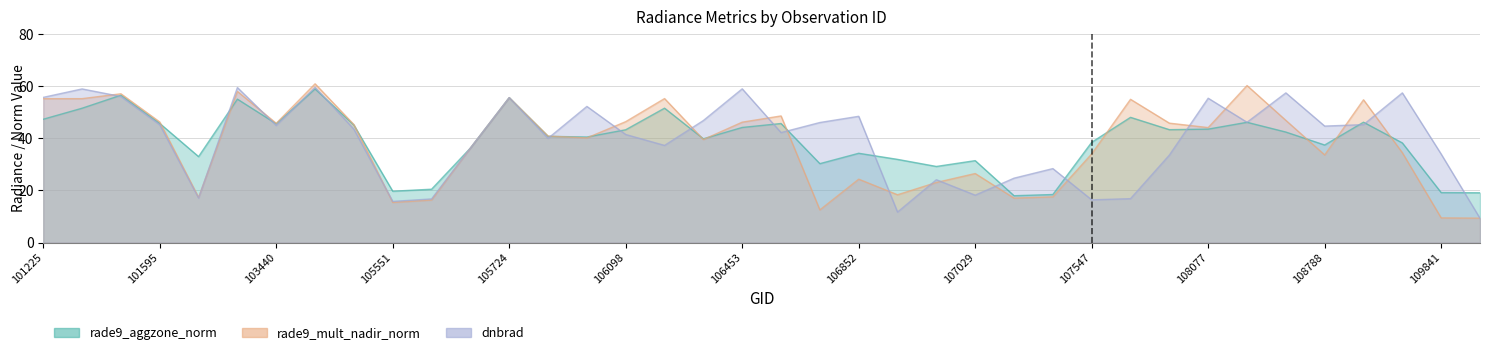

Reading right to left, transcribe all the data shown in this chart.

rade9_aggzone_norm: 19.1	19.2	38.2	46.1	37.4	42.4	46.1	43.5	43.3	48.0	38.4	18.4	18.0	31.4	29.2	31.9	34.2	30.3	45.6	44.1	39.8	51.5	43.3	40.5	40.7	55.6	36.2	20.5	19.7	45.0	58.9	45.6	55.0	33.0	45.7	56.5	51.5	47.3
rade9_mult_nadir_norm: 9.4	9.5	34.4	54.7	33.6	46.8	60.2	44.1	45.8	54.9	34.0	17.5	17.1	26.5	23.1	18.3	24.3	12.6	48.5	46.2	39.5	55.2	46.4	40.1	40.8	55.6	36.2	16.3	15.4	45.2	60.9	45.7	57.9	17.3	46.2	57.0	55.2	55.1
dnbrad: 9.3	33.9	57.4	45.2	44.7	57.4	46.1	55.3	33.6	16.9	16.4	28.4	24.7	18.2	24.1	11.7	48.4	46.0	42.2	58.9	46.8	37.3	41.4	52.2	40.0	55.6	36.2	16.8	15.8	43.5	59.5	44.9	59.4	17.1	45.2	56.0	58.9	55.7